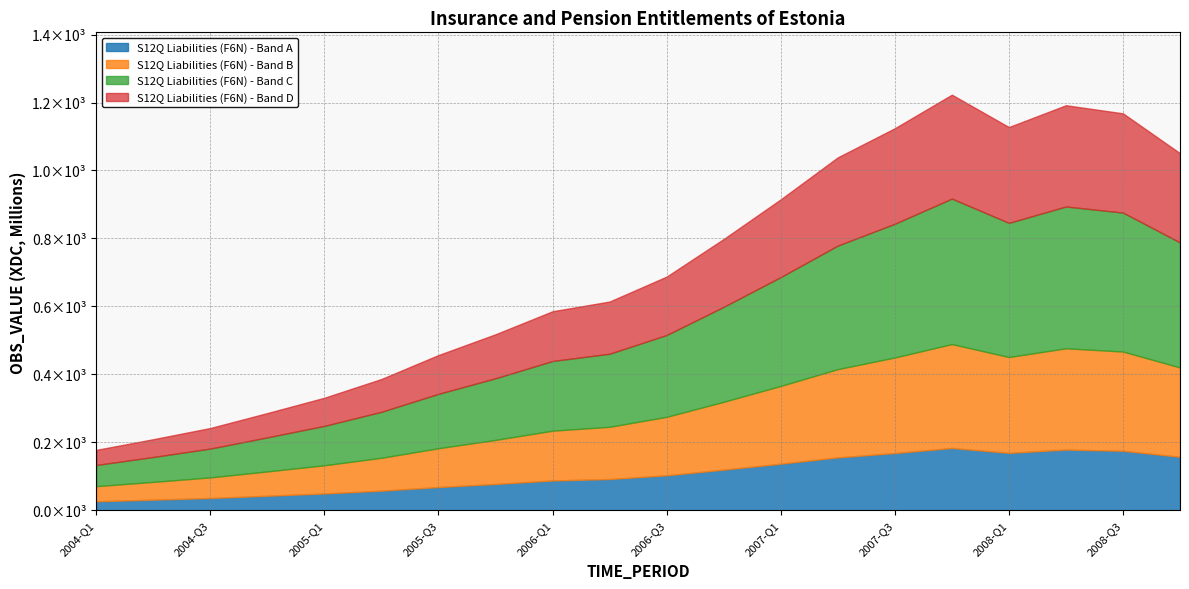

Which category has the lowest value across all series?

2004-Q1